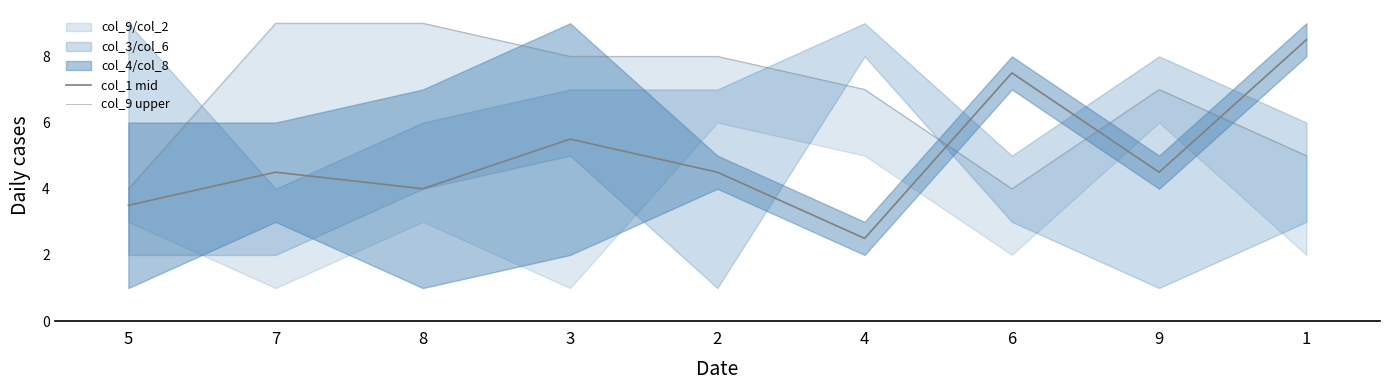

Rank the categories by col_1 mid value from highest to lowest.

1, 6, 3, 7, 2, 9, 8, 5, 4